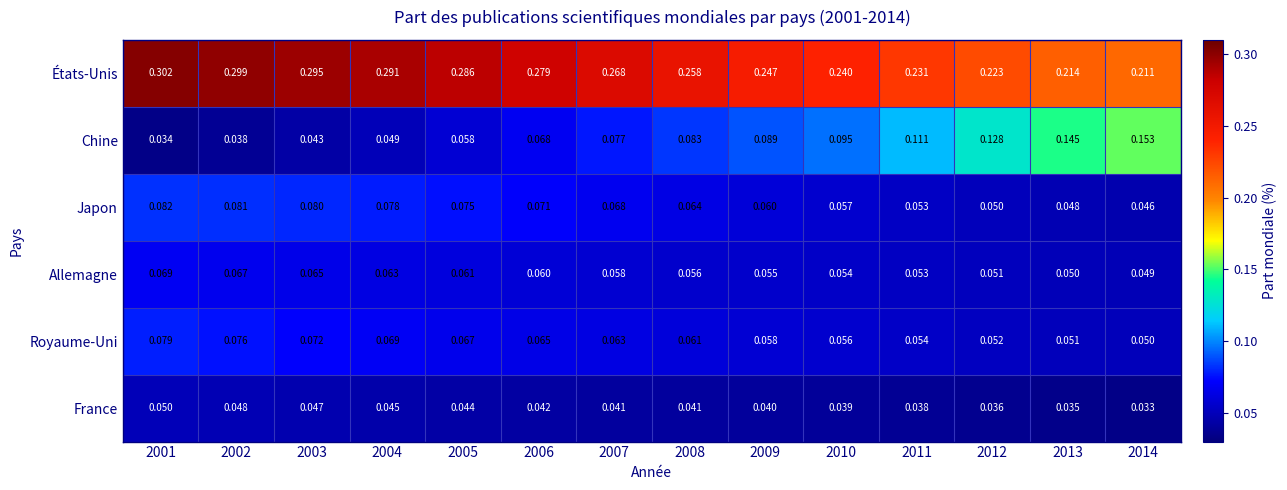

Which series has the largest total across all categories?

États-Unis